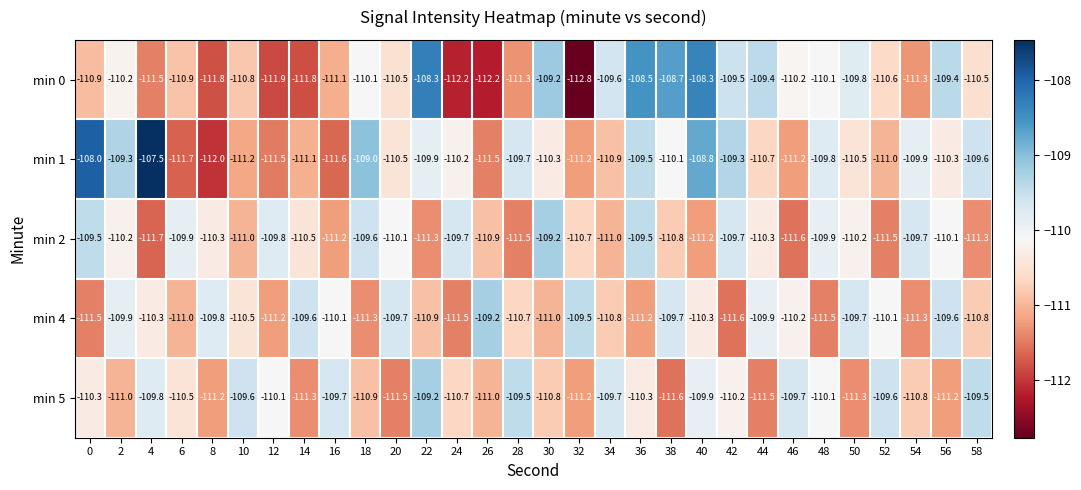

Which series has the largest total across all categories?

min 1